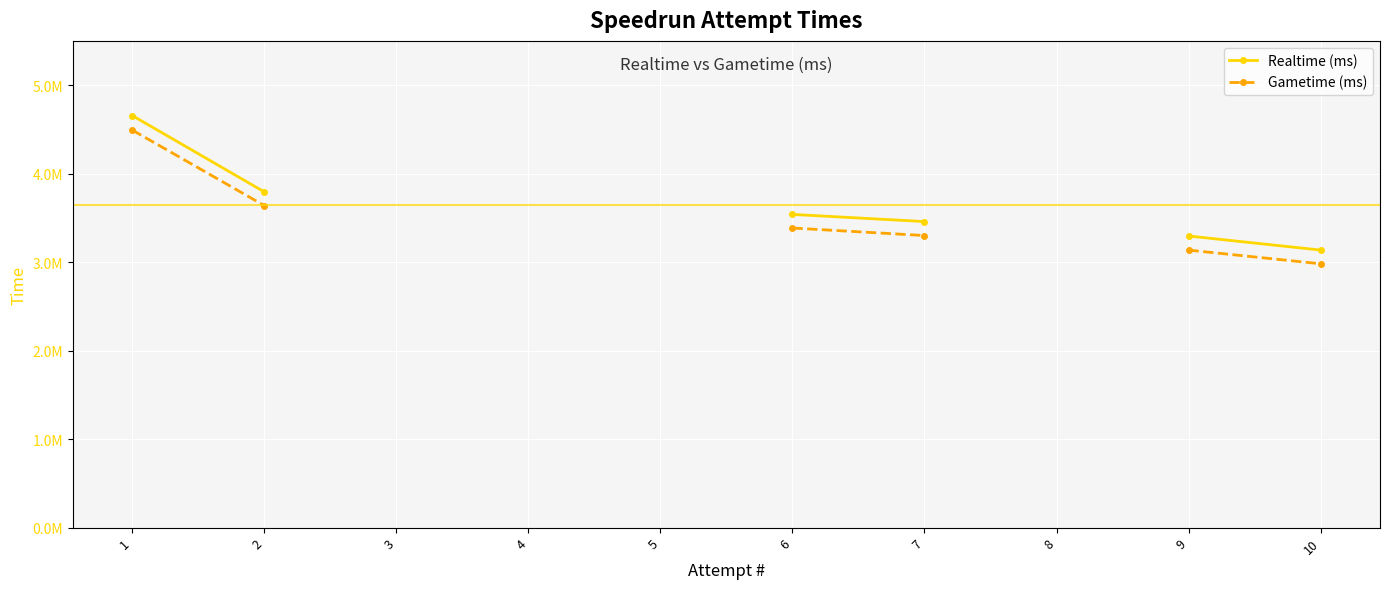

True or false: Gametime (ms) and Realtime (ms) cross at least once.

False